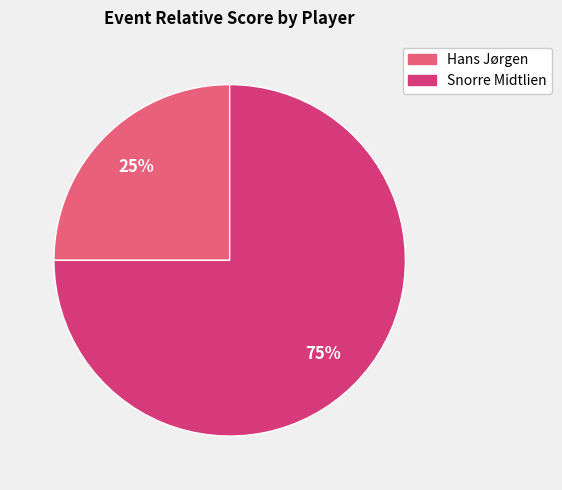

Count the number of slices in the pie.

2